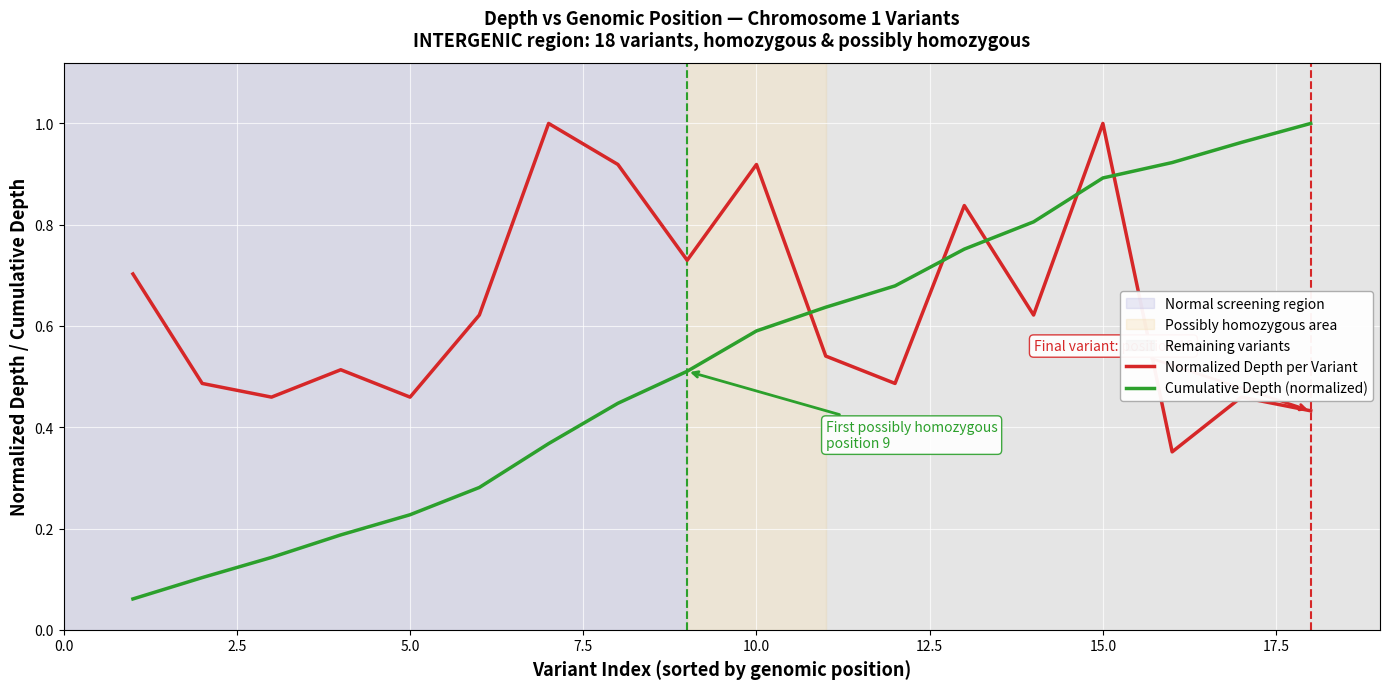

True or false: Normalized Depth per Variant and Cumulative Depth (normalized) intersect in this chart.

True